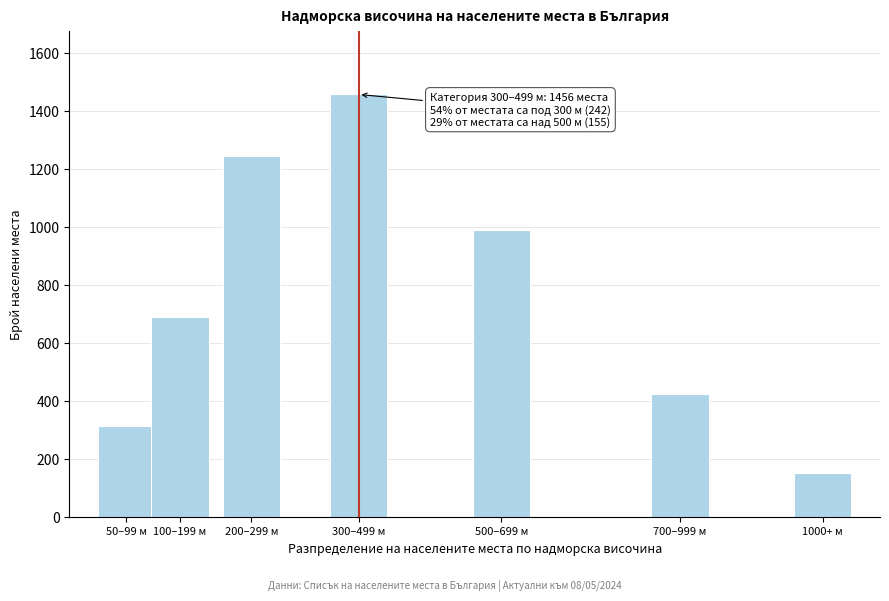

Reading left to right, what are all the values shown in this chart?

50–99 м=312	100–199 м=687	200–299 м=1243	300–499 м=1456	500–699 м=987	700–999 м=423	1000+ м=151